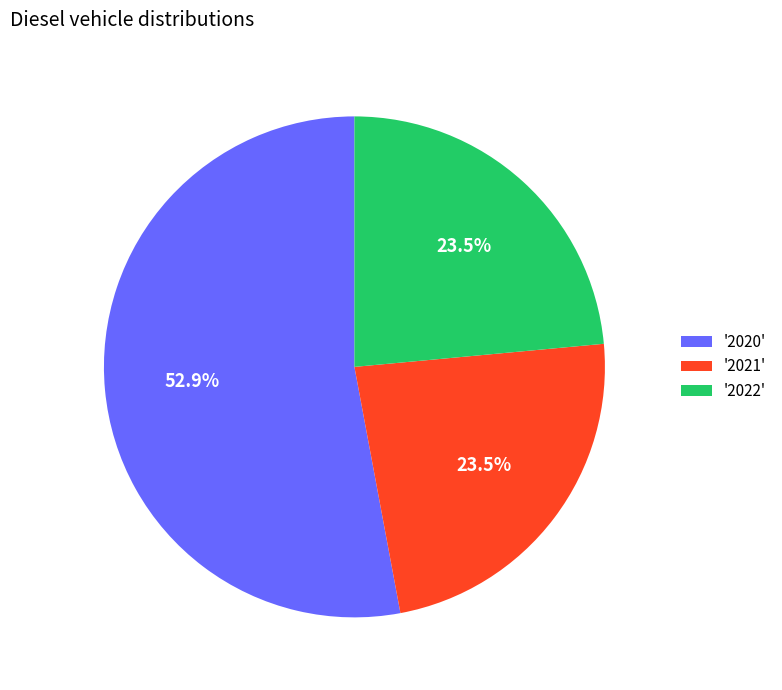

Between '2022' and '2020', which is larger?

'2020'